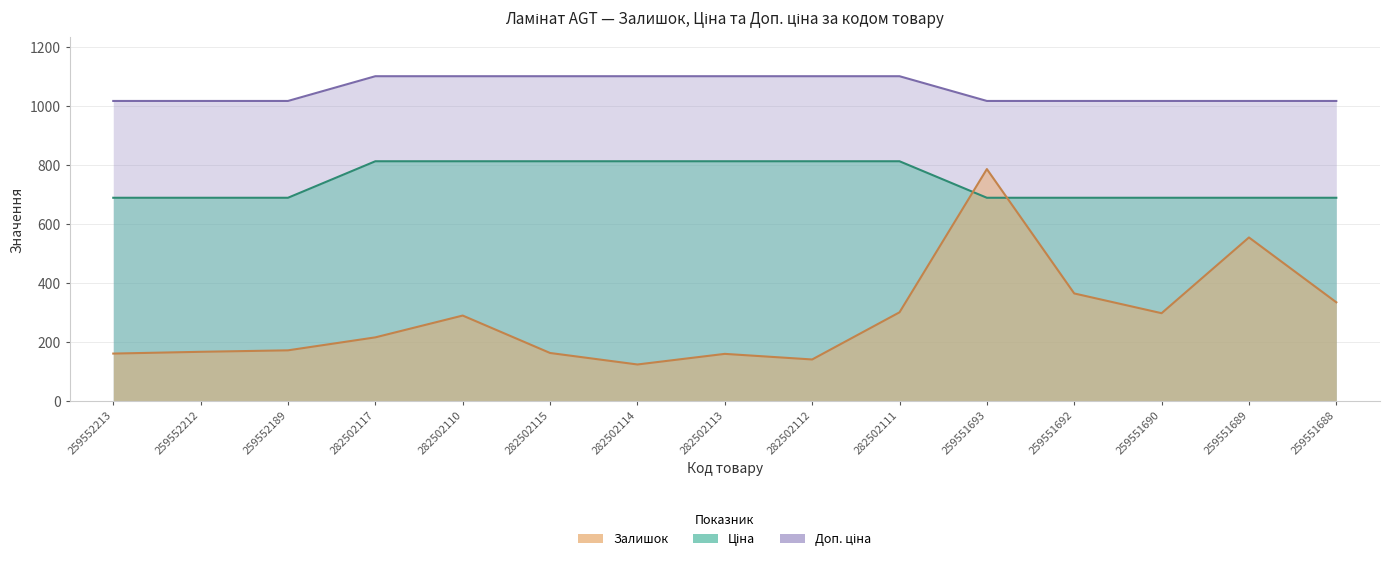

Reading left to right, list all the values displayed in this chart.

Залишок: 259552213=160.0	259552212=166.0	259552189=171.0	282502117=215.0	282502110=289.0	282502115=162.0	282502114=123.0	282502113=159.0	282502112=140.0	282502111=300.0	259551693=786.0	259551692=364.0	259551690=297.0	259551689=554.0	259551688=334.0
Ціна: 259552213=688.7	259552212=688.7	259552189=688.7	282502117=812.5	282502110=812.5	282502115=812.5	282502114=812.5	282502113=812.5	282502112=812.5	282502111=812.5	259551693=688.7	259551692=688.7	259551690=688.7	259551689=688.7	259551688=688.7
Доп. ціна: 259552213=1017.2	259552212=1017.2	259552189=1017.2	282502117=1101.1	282502110=1101.1	282502115=1101.1	282502114=1101.1	282502113=1101.1	282502112=1101.1	282502111=1101.1	259551693=1017.2	259551692=1017.2	259551690=1017.2	259551689=1017.2	259551688=1017.2